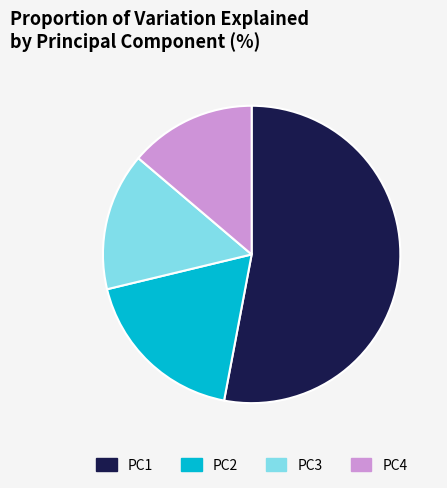

Which has a higher value, PC4 or PC3?

PC3